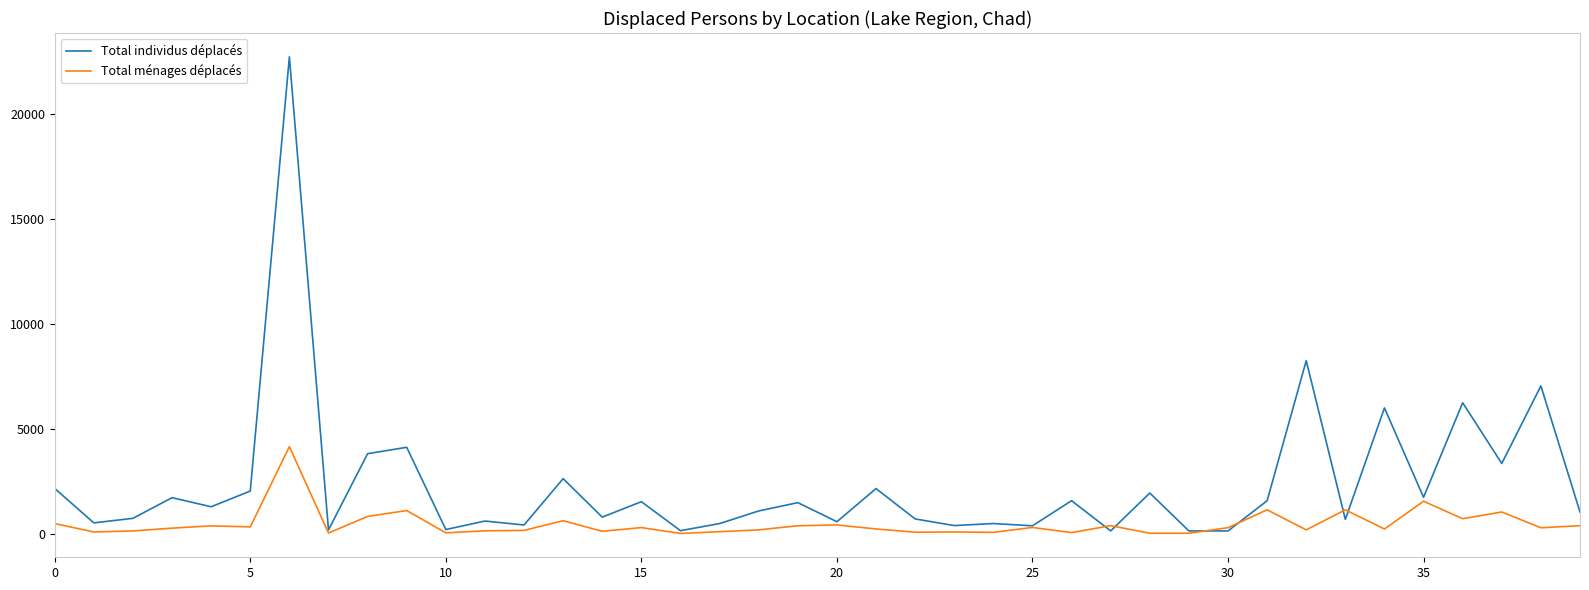

Which series has the largest range (max minus min)?

Total individus déplacés